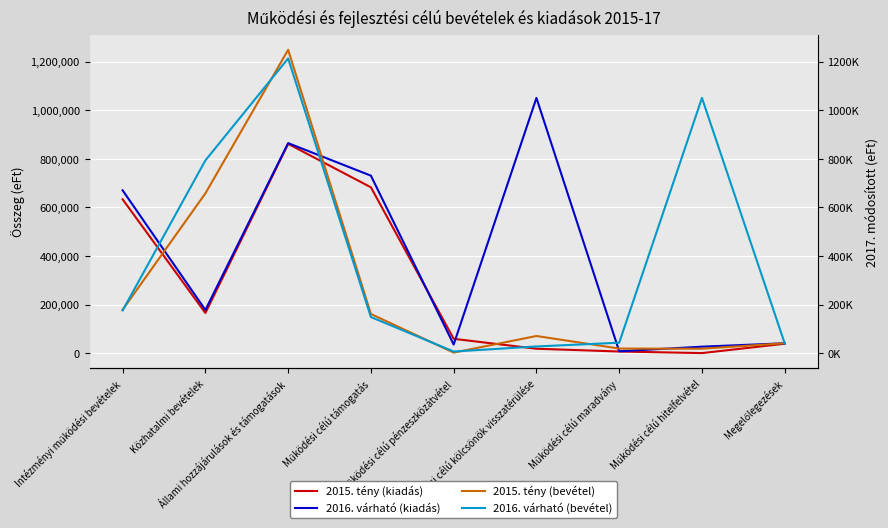

What is the difference between the 2016. várható (kiadás) values at Működési célú kölcsönök visszatérülése and Működési célú támogatás?

320148